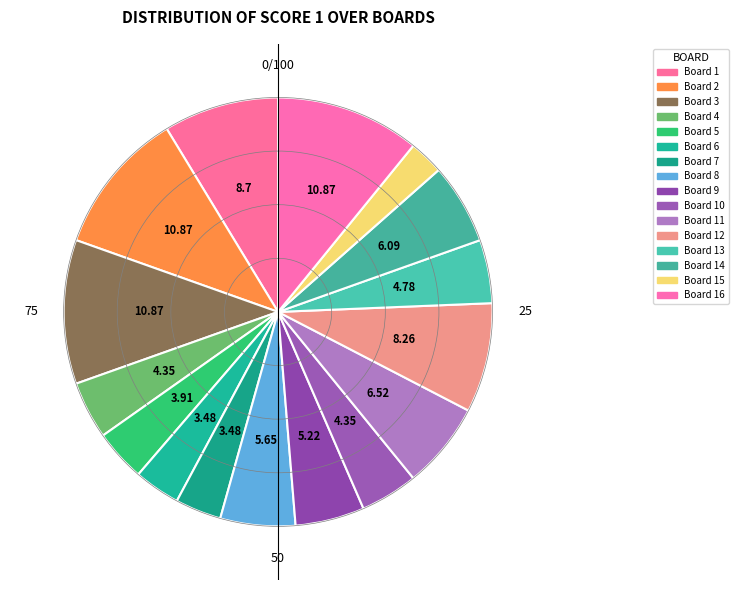

Count the number of slices in the pie.

16